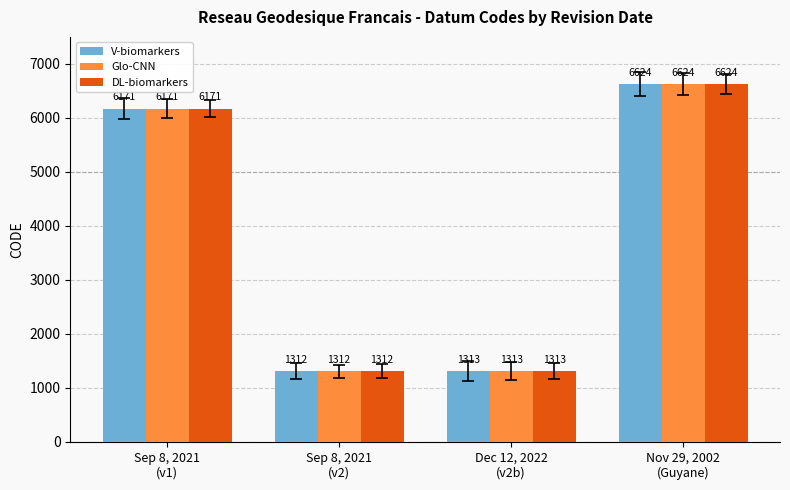

Reading right to left, list all the values displayed in this chart.

V-biomarkers: Nov 29, 2002
(Guyane)=6624	Dec 12, 2022
(v2b)=1313	Sep 8, 2021
(v2)=1312	Sep 8, 2021
(v1)=6171
Glo-CNN: Nov 29, 2002
(Guyane)=6624	Dec 12, 2022
(v2b)=1313	Sep 8, 2021
(v2)=1312	Sep 8, 2021
(v1)=6171
DL-biomarkers: Nov 29, 2002
(Guyane)=6624	Dec 12, 2022
(v2b)=1313	Sep 8, 2021
(v2)=1312	Sep 8, 2021
(v1)=6171